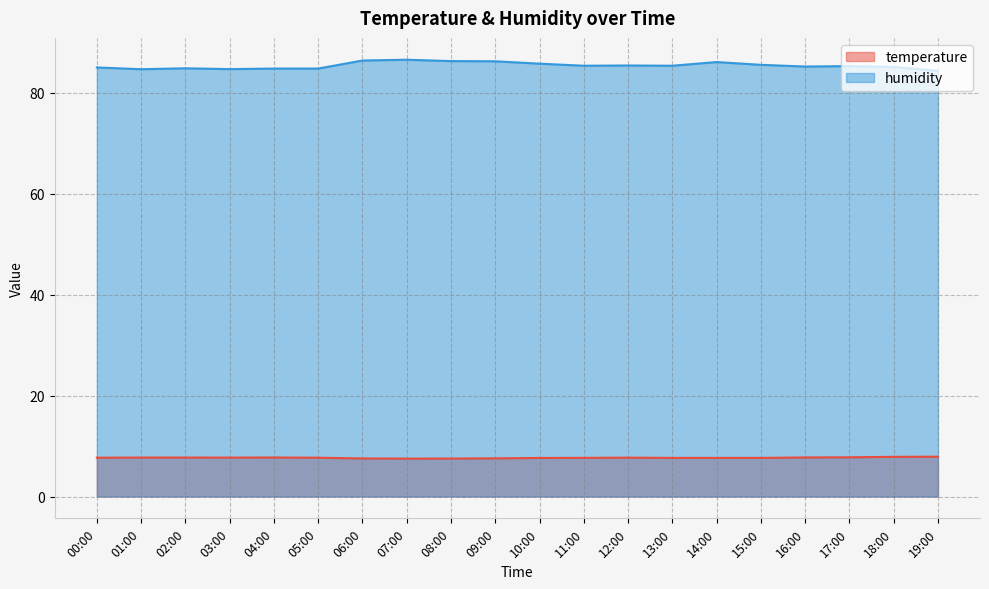

Reading left to right, transcribe all the data shown in this chart.

temperature: 00:00=7.7	01:00=7.7	02:00=7.7	03:00=7.7	04:00=7.7	05:00=7.7	06:00=7.5	07:00=7.5	08:00=7.5	09:00=7.6	10:00=7.6	11:00=7.7	12:00=7.7	13:00=7.7	14:00=7.7	15:00=7.7	16:00=7.7	17:00=7.8	18:00=7.9	19:00=7.9
humidity: 00:00=85.0	01:00=84.7	02:00=84.9	03:00=84.7	04:00=84.8	05:00=84.8	06:00=86.4	07:00=86.6	08:00=86.3	09:00=86.2	10:00=85.8	11:00=85.4	12:00=85.4	13:00=85.4	14:00=86.1	15:00=85.5	16:00=85.2	17:00=85.3	18:00=85.1	19:00=84.4